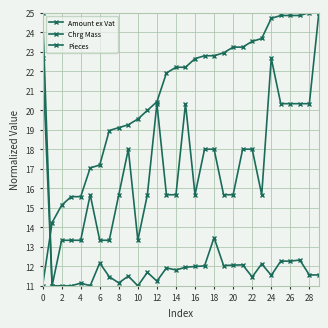

Does the chart display data point markers on the line(s)?

Yes